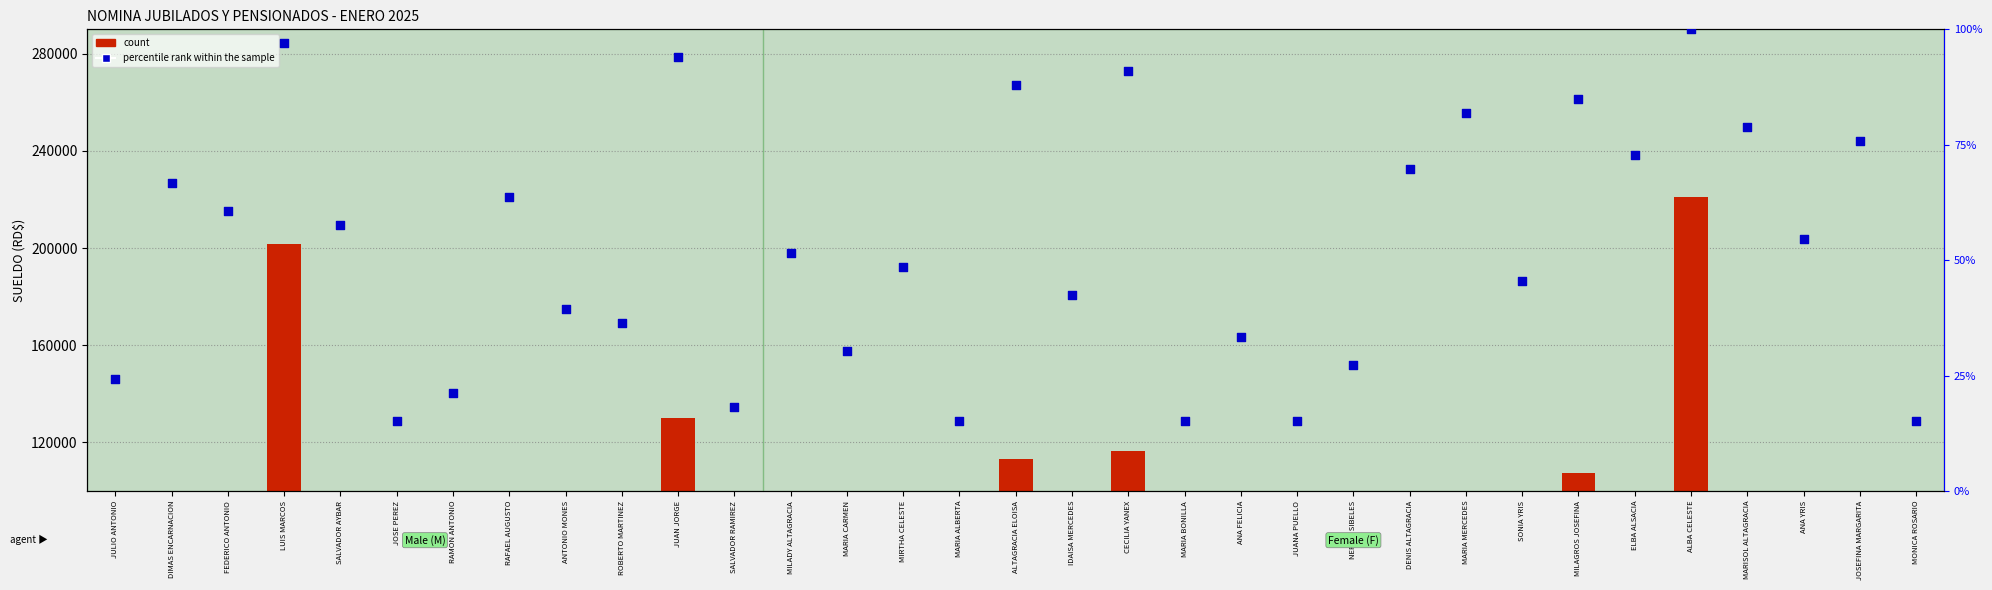

Which series has the largest Y range (max minus min)?

count